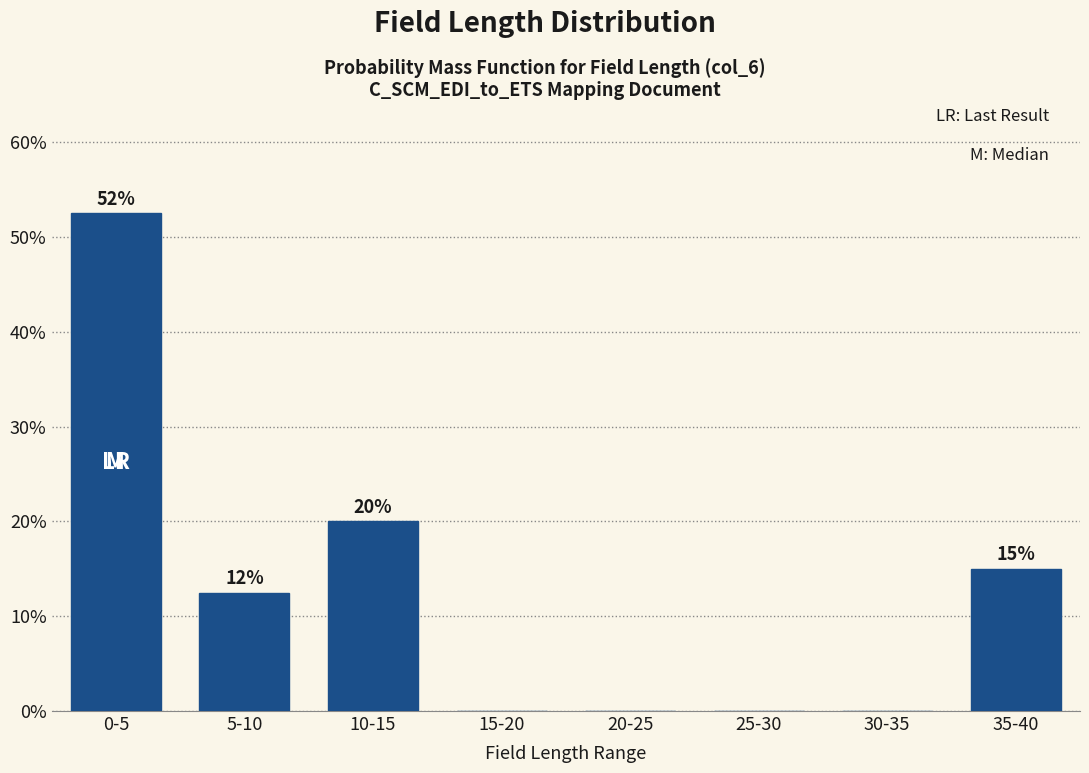

At which label is the value closest to 26?

10-15